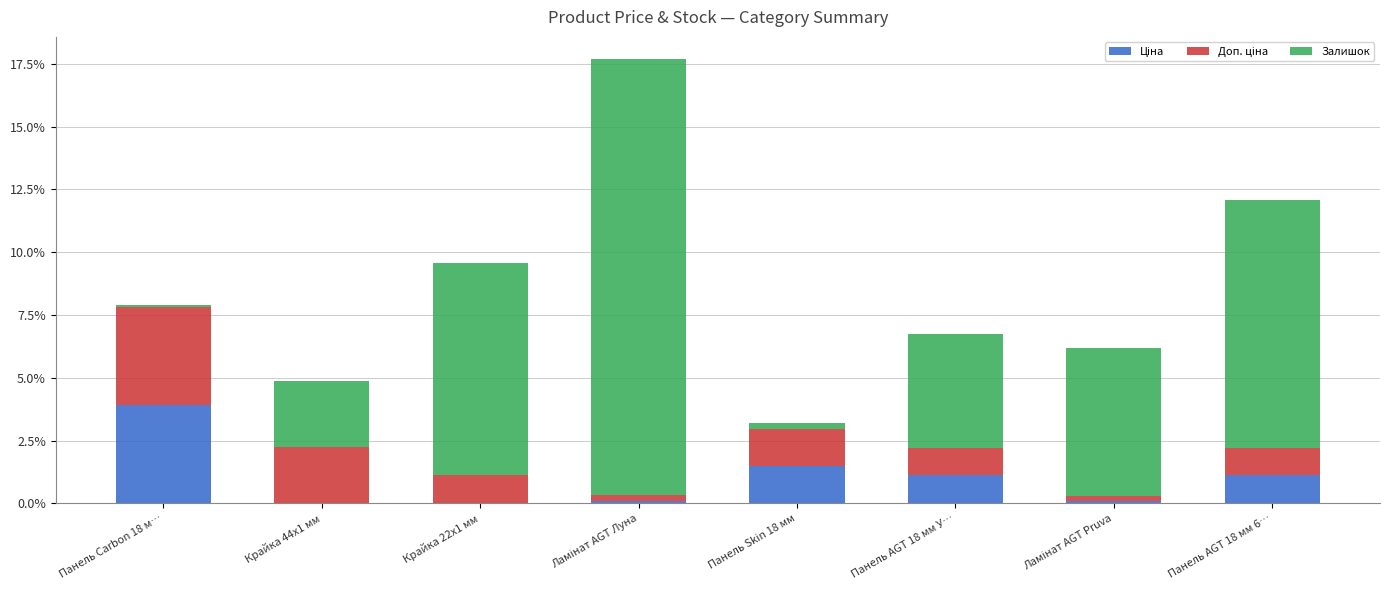

Does the chart contain stacked bars?

Yes